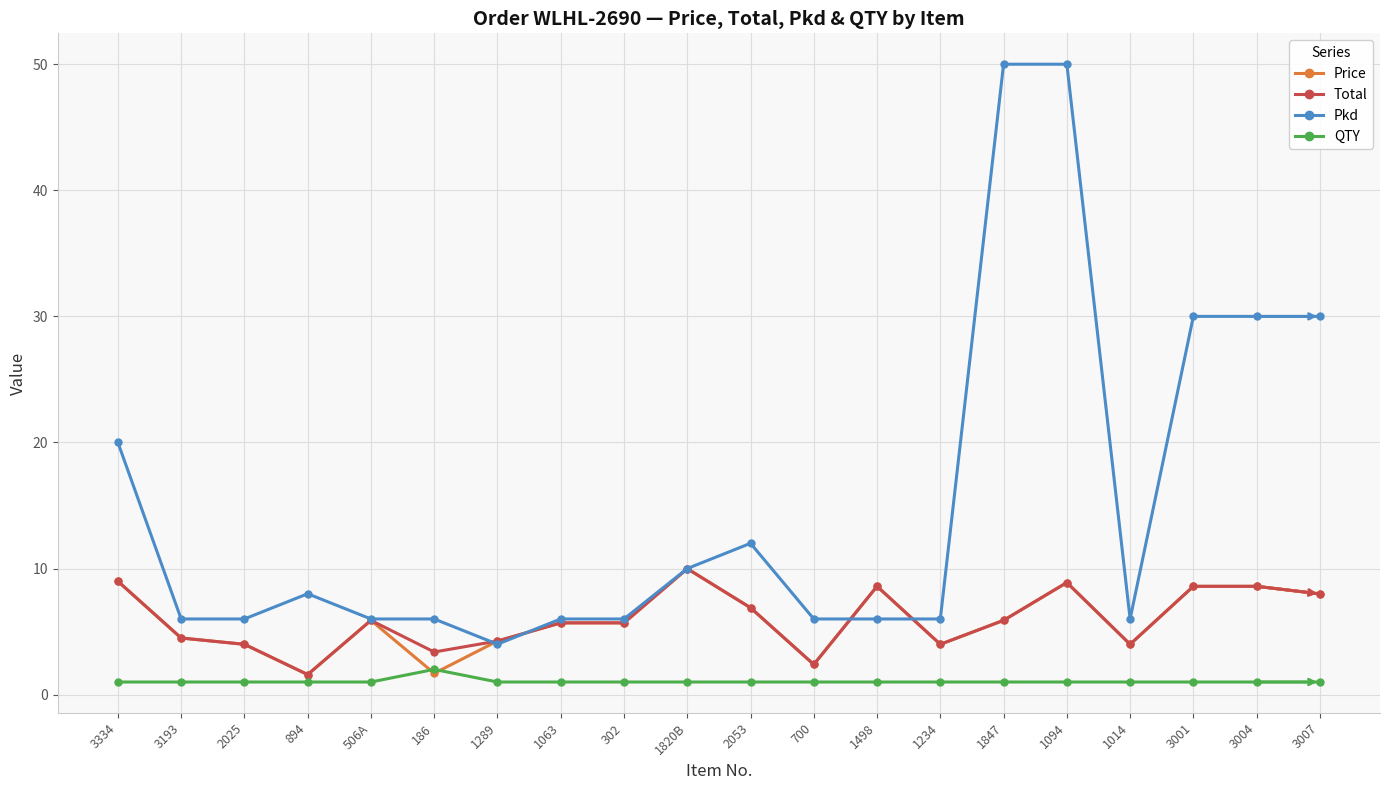

The Pkd series shows 6.0 at 186. True or false?

True